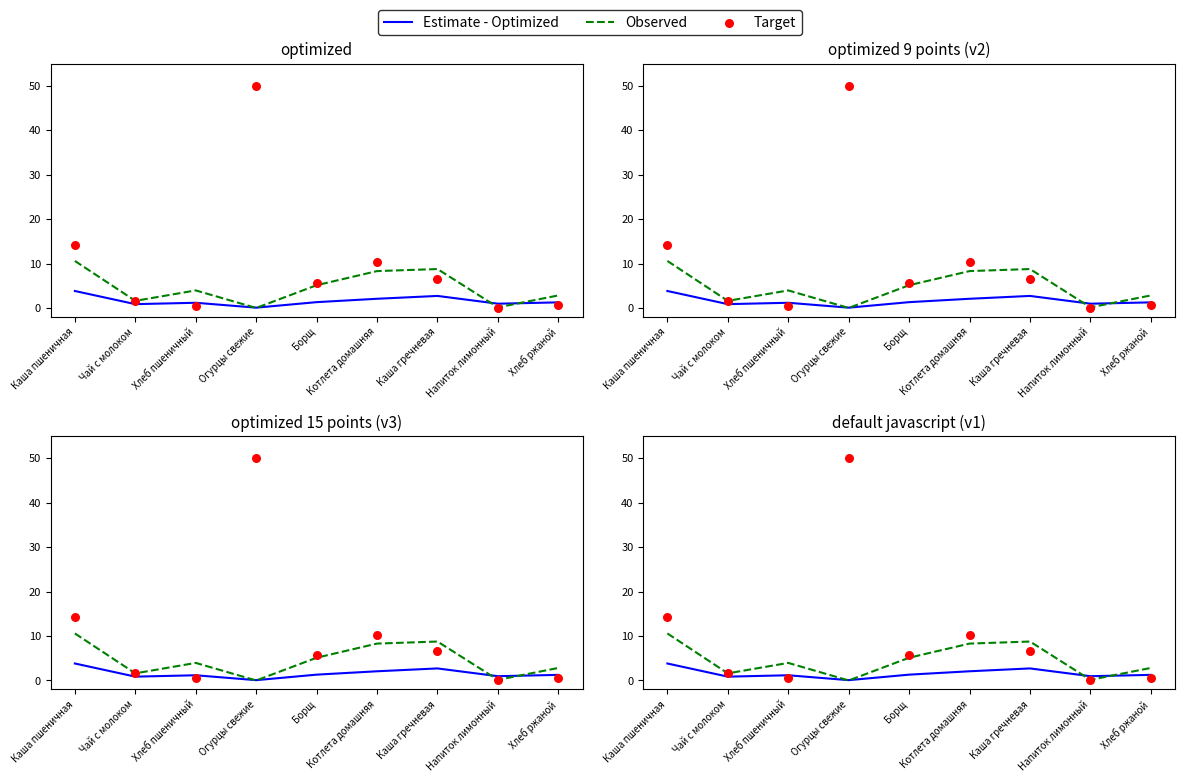

Which series contains the highest Y value?

Target